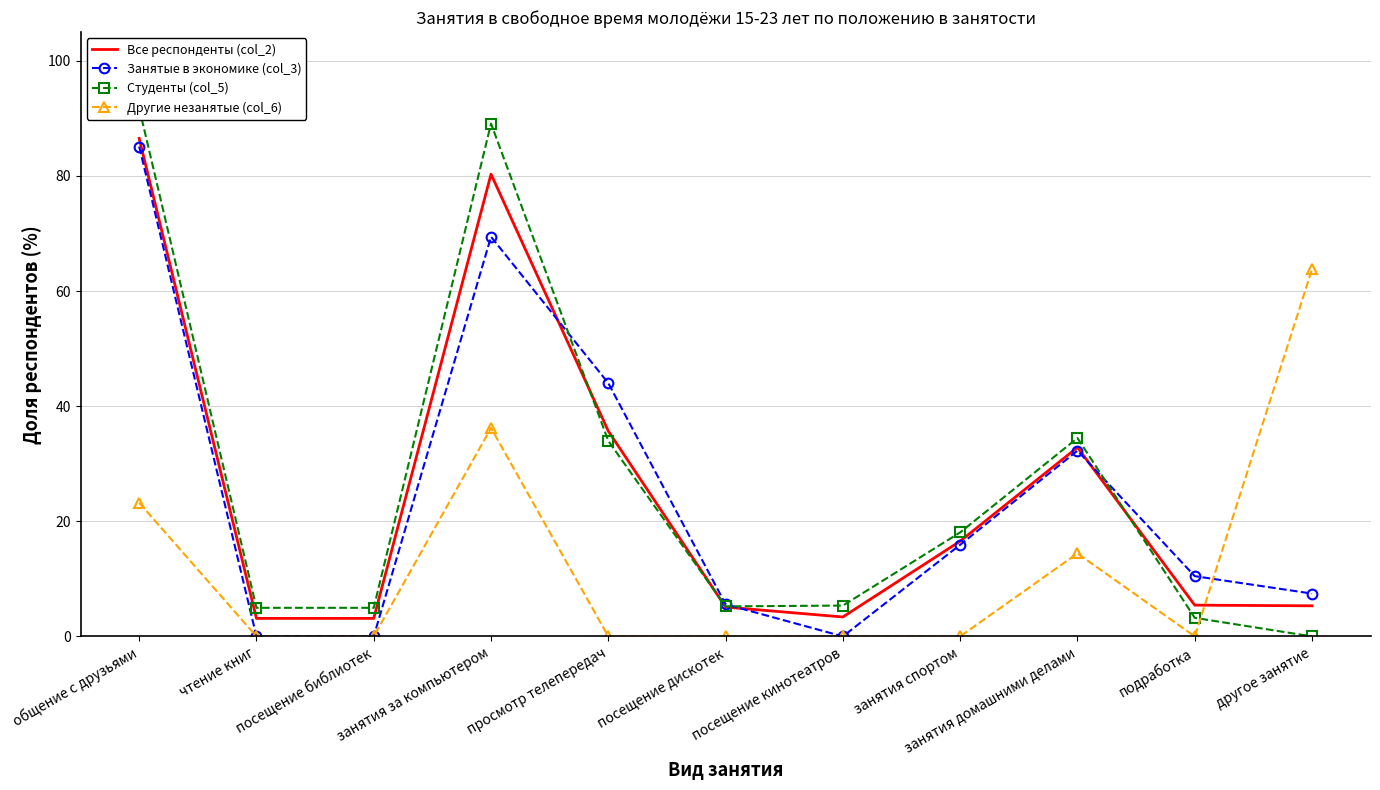

Is it true that Все респонденты (col_2) equals 22.9 at занятия домашними делами?

False